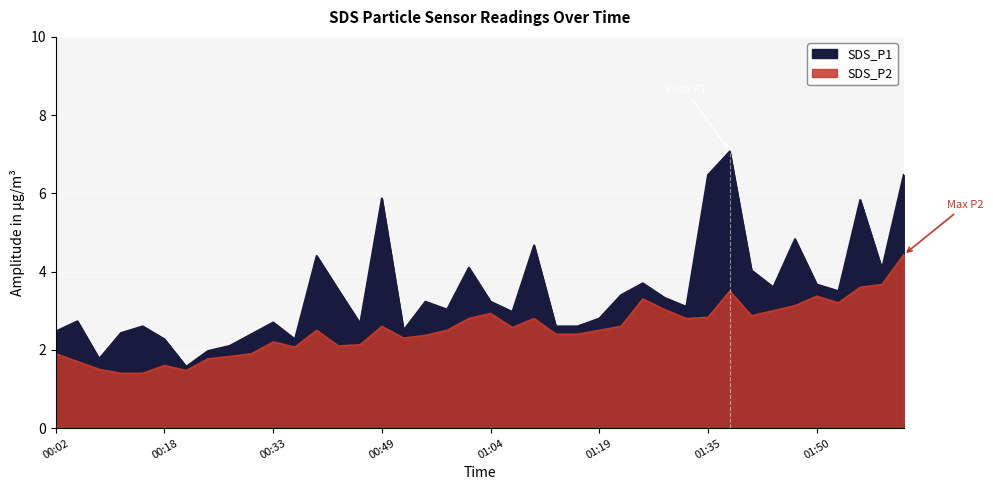

At how many categories does at least one series exceed 6?

3